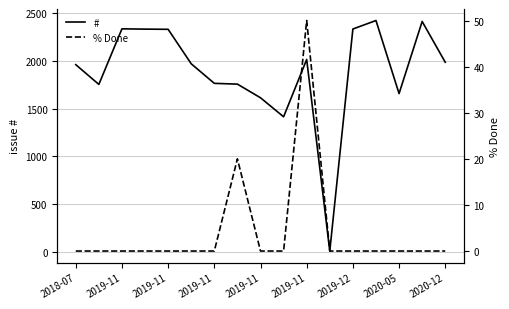

Is the value of % Done at 2019-11 greater than the value of # at 15?

No